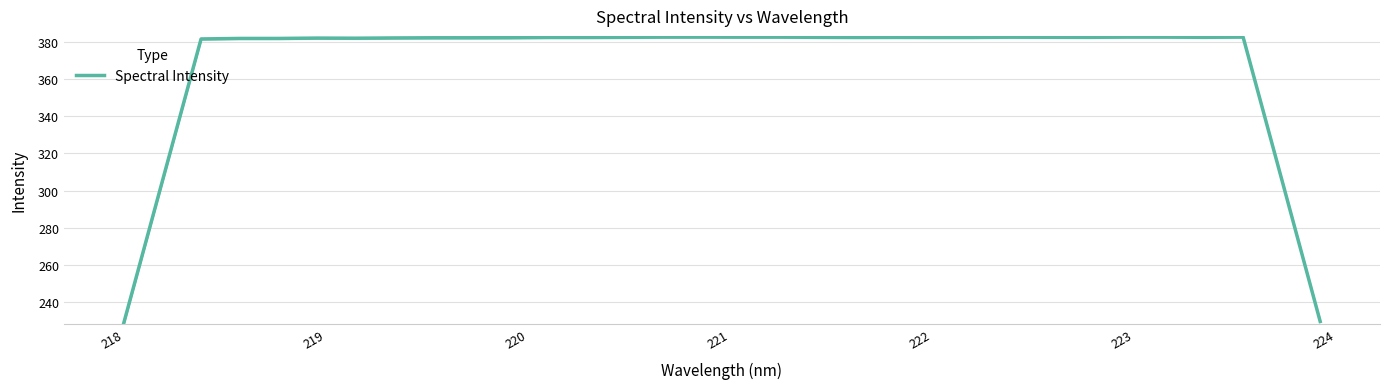

How many data points are less than 382?

7